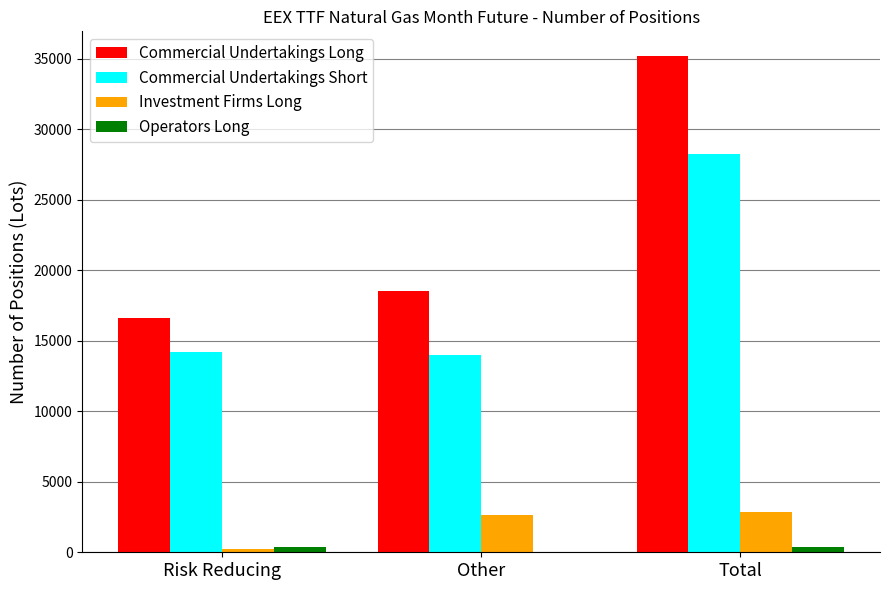

The Commercial Undertakings Short series shows 28201.7 at Total. True or false?

True